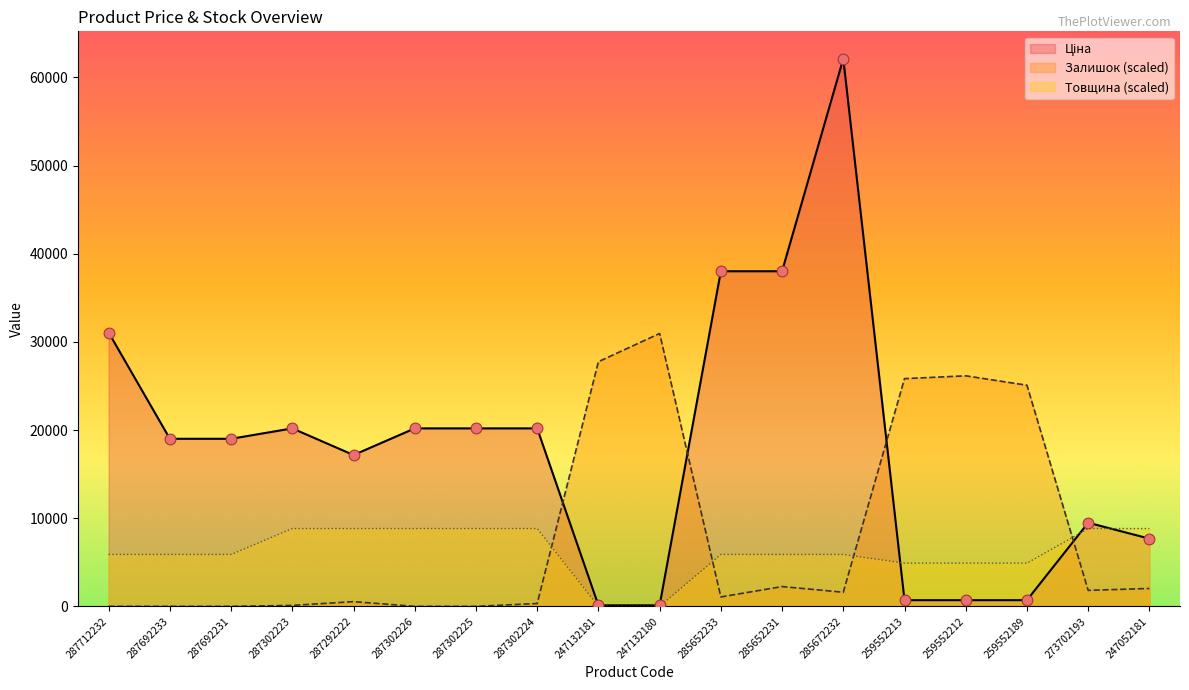

Is the value of Ціна at 259552213 greater than the value of Товщина at 285652231?

No